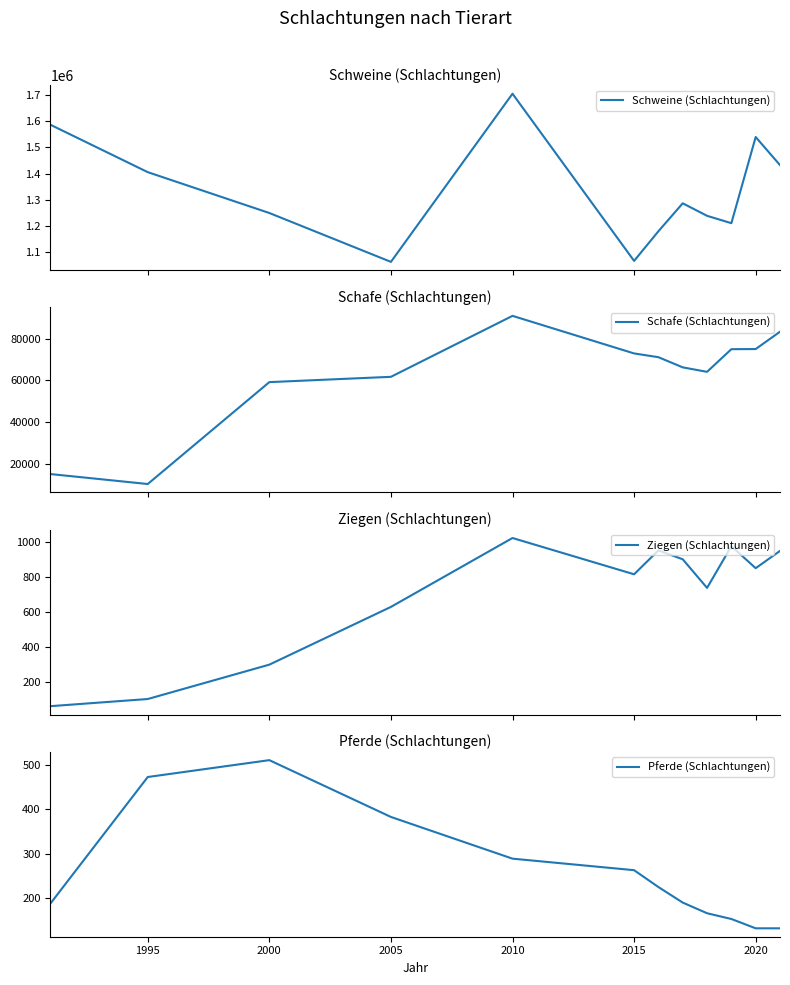

Where is the first local maximum for Pferde (Schlachtungen)?

2000